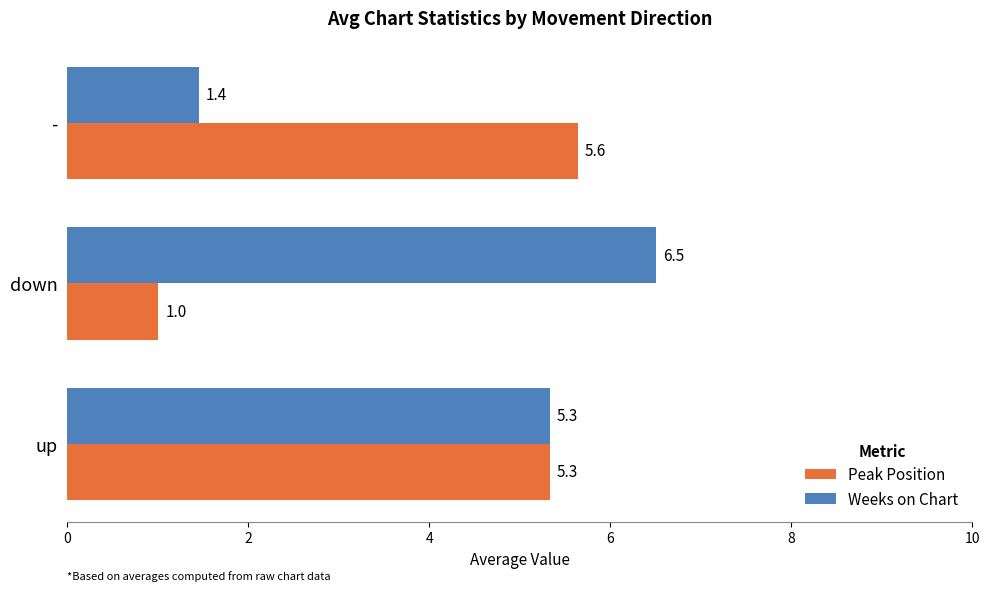

What is the spread (max minus min) of values at down?

5.5